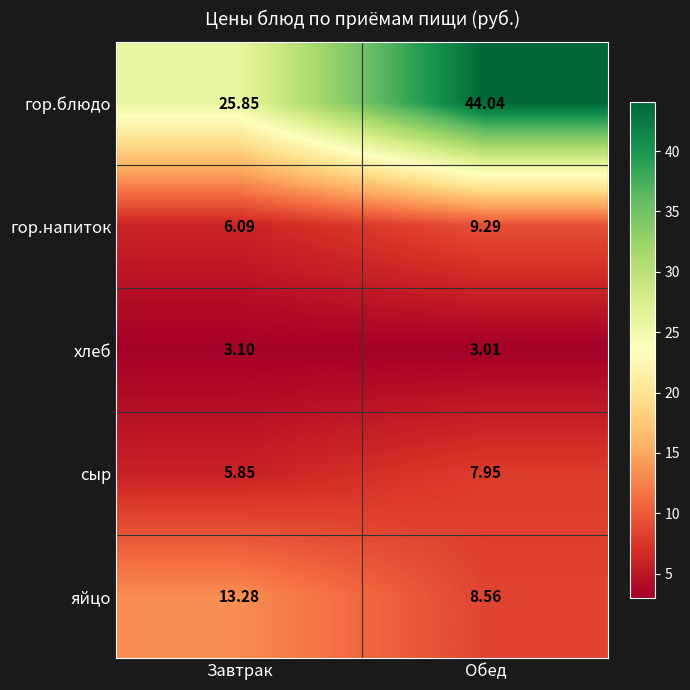

Which label corresponds to the largest value in the chart?

Обед